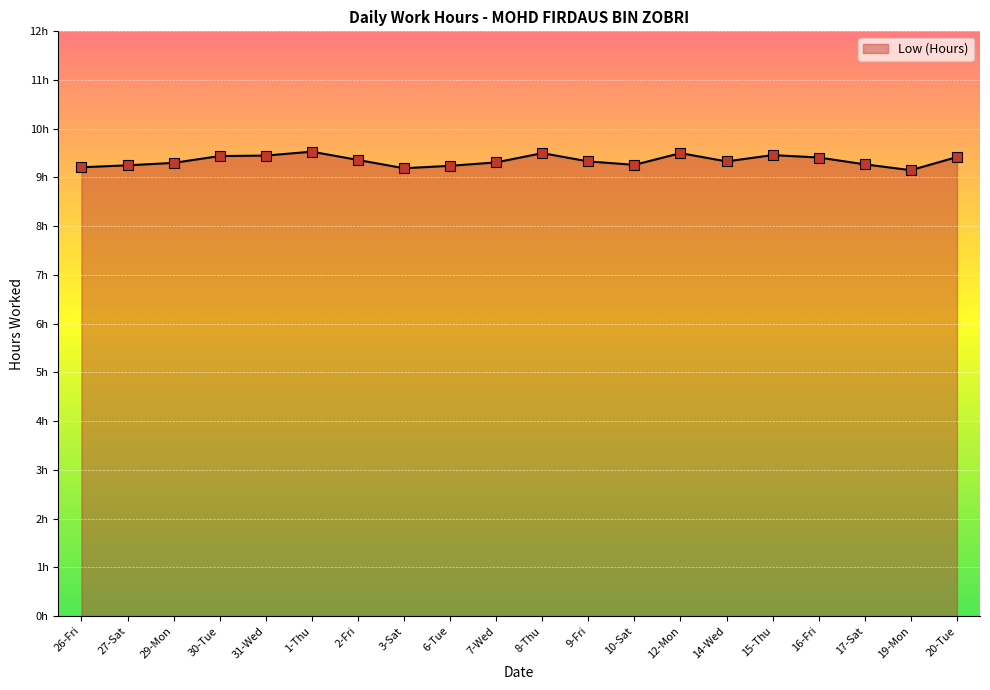

Is the value of Low (Hours) points at 1-Thu greater than the value of Low (Hours) line at 1-Thu?

No